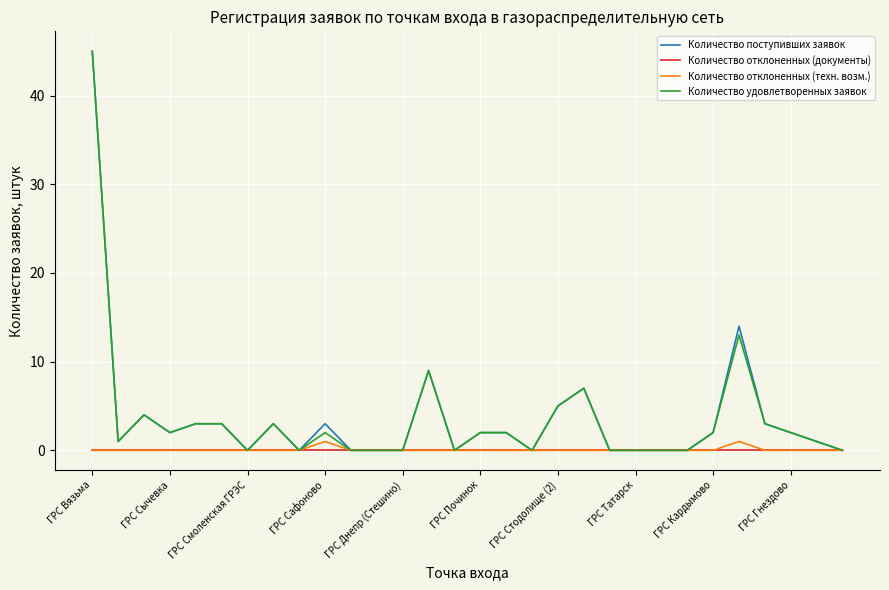

What is the difference between the maximum and minimum values in the Количество поступивших заявок series?

45